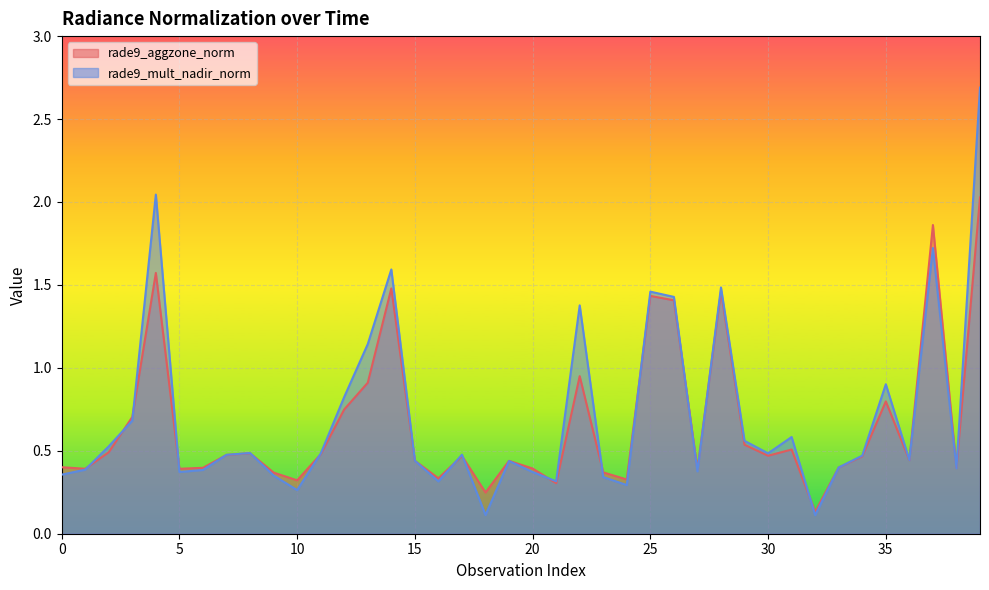

Reading right to left, extract all data points from this chart.

rade9_aggzone_norm: 39=2.0	38=0.4	37=1.9	36=0.4	35=0.8	34=0.5	33=0.4	32=0.1	31=0.5	30=0.5	29=0.5	28=1.5	27=0.4	26=1.4	25=1.4	24=0.3	23=0.4	22=0.9	21=0.3	20=0.4	19=0.4	18=0.2	17=0.5	16=0.3	15=0.4	14=1.5	13=0.9	12=0.7	11=0.5	10=0.3	9=0.4	8=0.5	7=0.5	6=0.4	5=0.4	4=1.6	3=0.7	2=0.5	1=0.4	0=0.4
rade9_mult_nadir_norm: 39=2.7	38=0.4	37=1.7	36=0.4	35=0.9	34=0.5	33=0.4	32=0.1	31=0.6	30=0.5	29=0.6	28=1.5	27=0.4	26=1.4	25=1.5	24=0.3	23=0.3	22=1.4	21=0.3	20=0.4	19=0.4	18=0.1	17=0.5	16=0.3	15=0.4	14=1.6	13=1.1	12=0.8	11=0.5	10=0.3	9=0.4	8=0.5	7=0.5	6=0.4	5=0.4	4=2.0	3=0.7	2=0.5	1=0.4	0=0.4